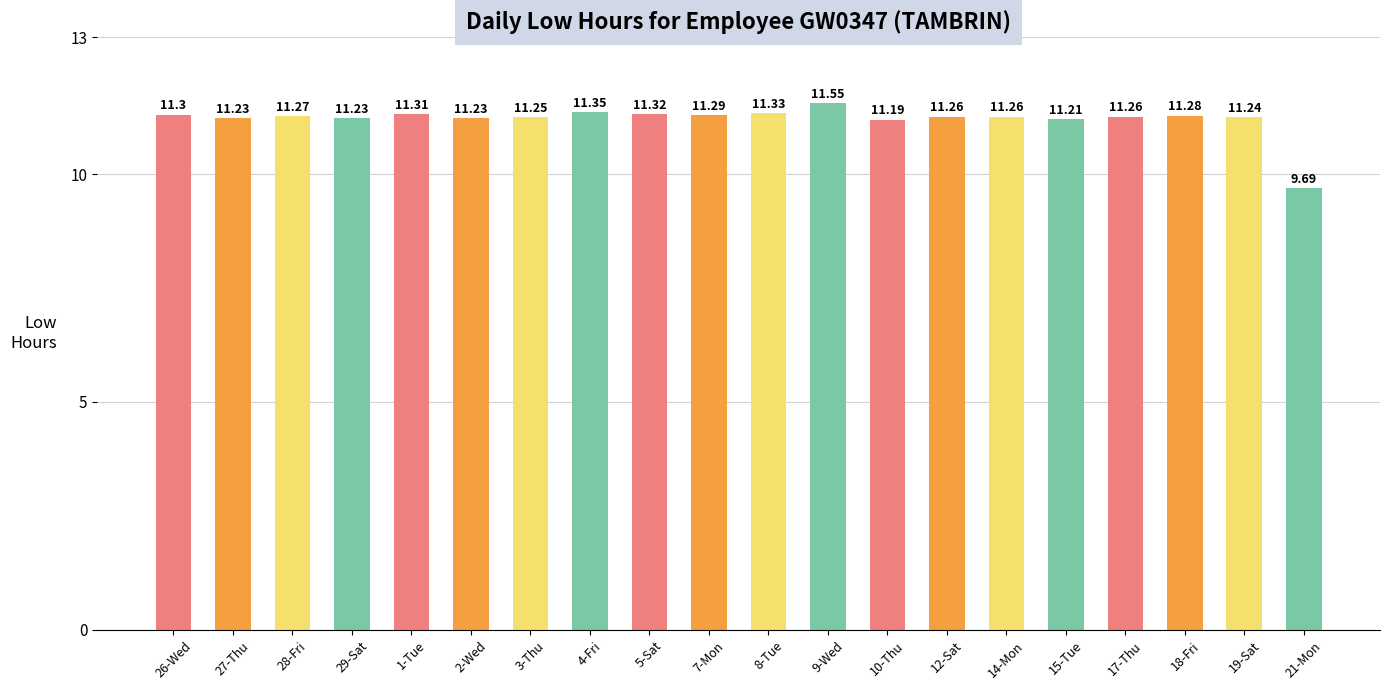

What is the ratio of the value at 12-Sat to the value at 21-Mon?

1.2